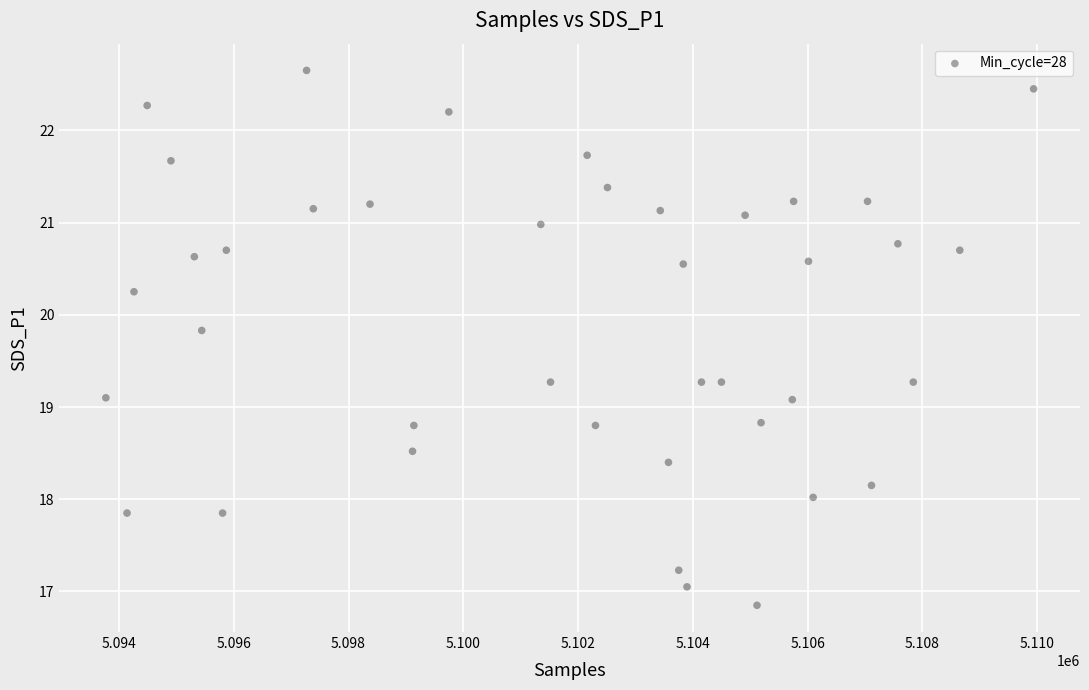

What is the range of Y values (max minus min)?

5.8